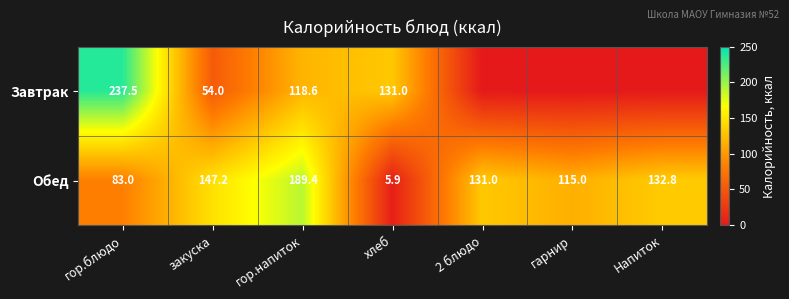

Read the Обед value at Напиток.

132.8